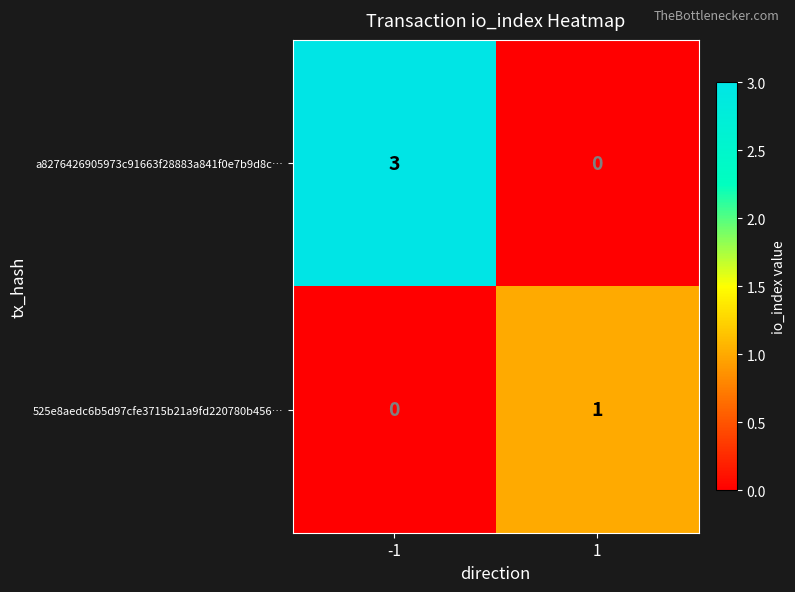

Reading left to right, what are all the values shown in this chart?

a8276426905973c91663f28883a841f0e7b9d8c…: -1=3	1=0
525e8aedc6b5d97cfe3715b21a9fd220780b456…: -1=0	1=1